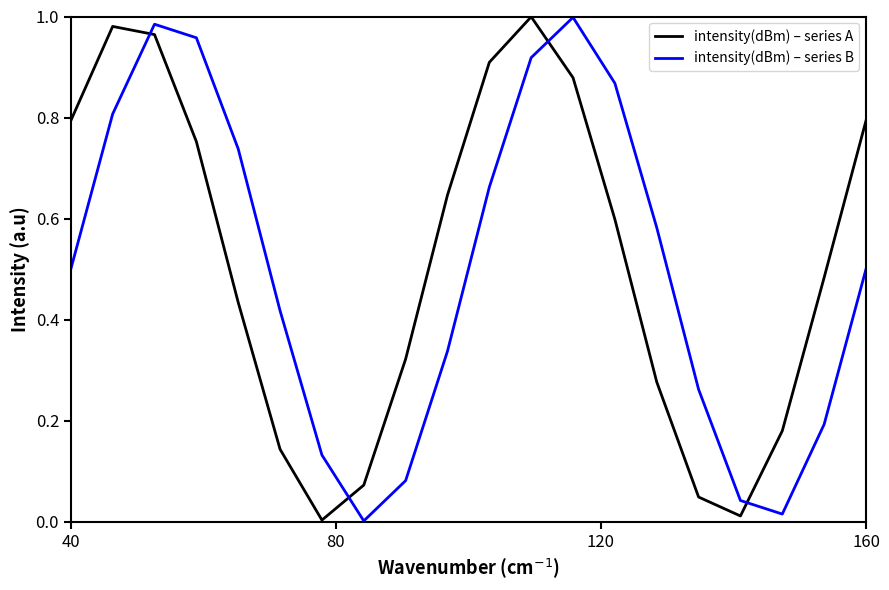

How many times do intensity(dBm) – series A and intensity(dBm) – series B cross each other?

4